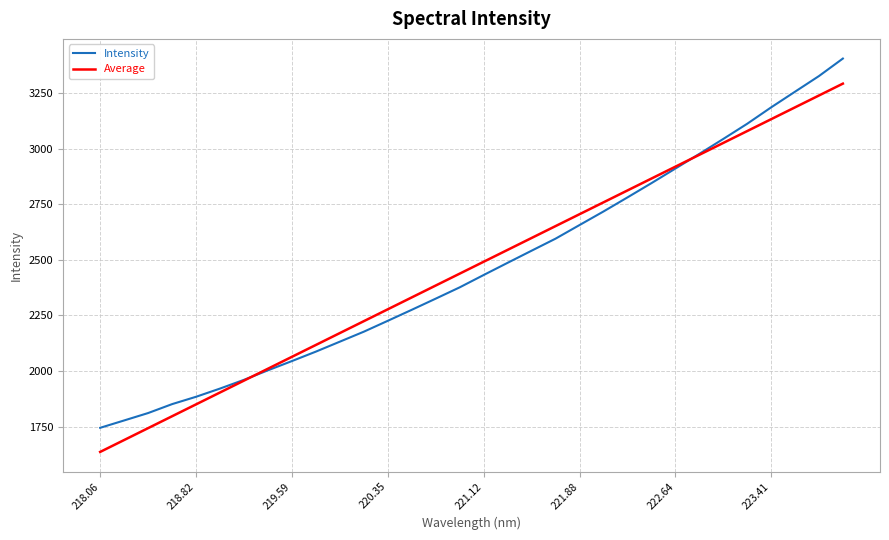

What is the minimum value shown in the chart?

1636.4